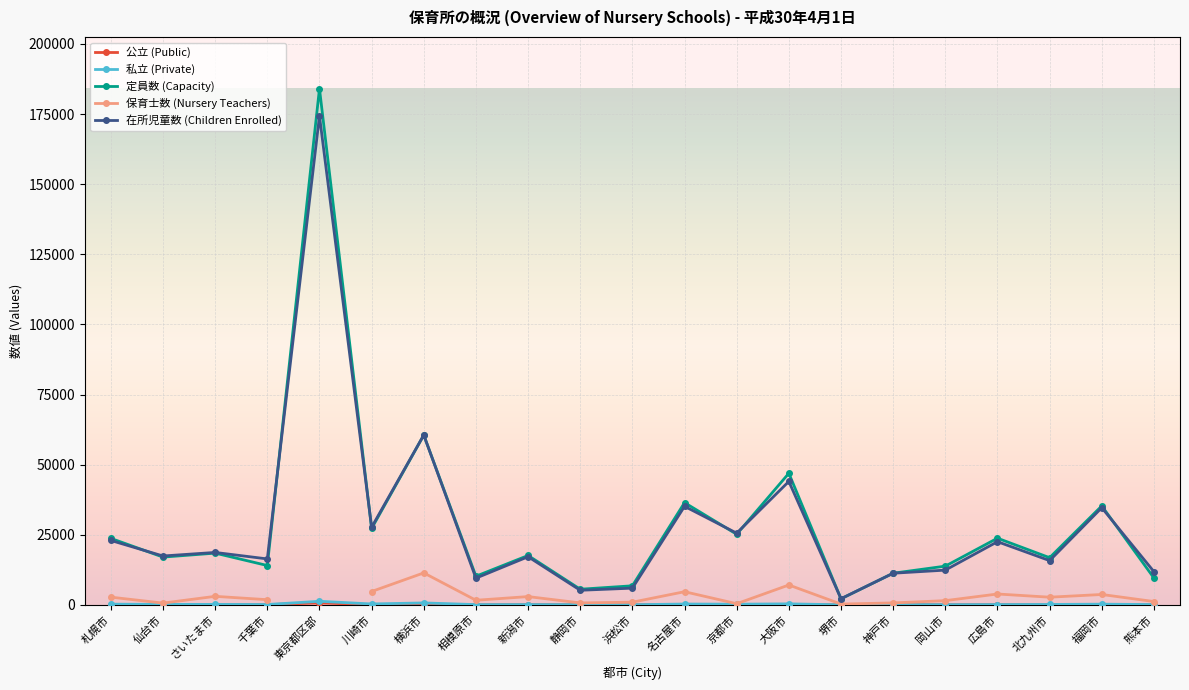

What is the total value across all series at 横浜市?

133233.0